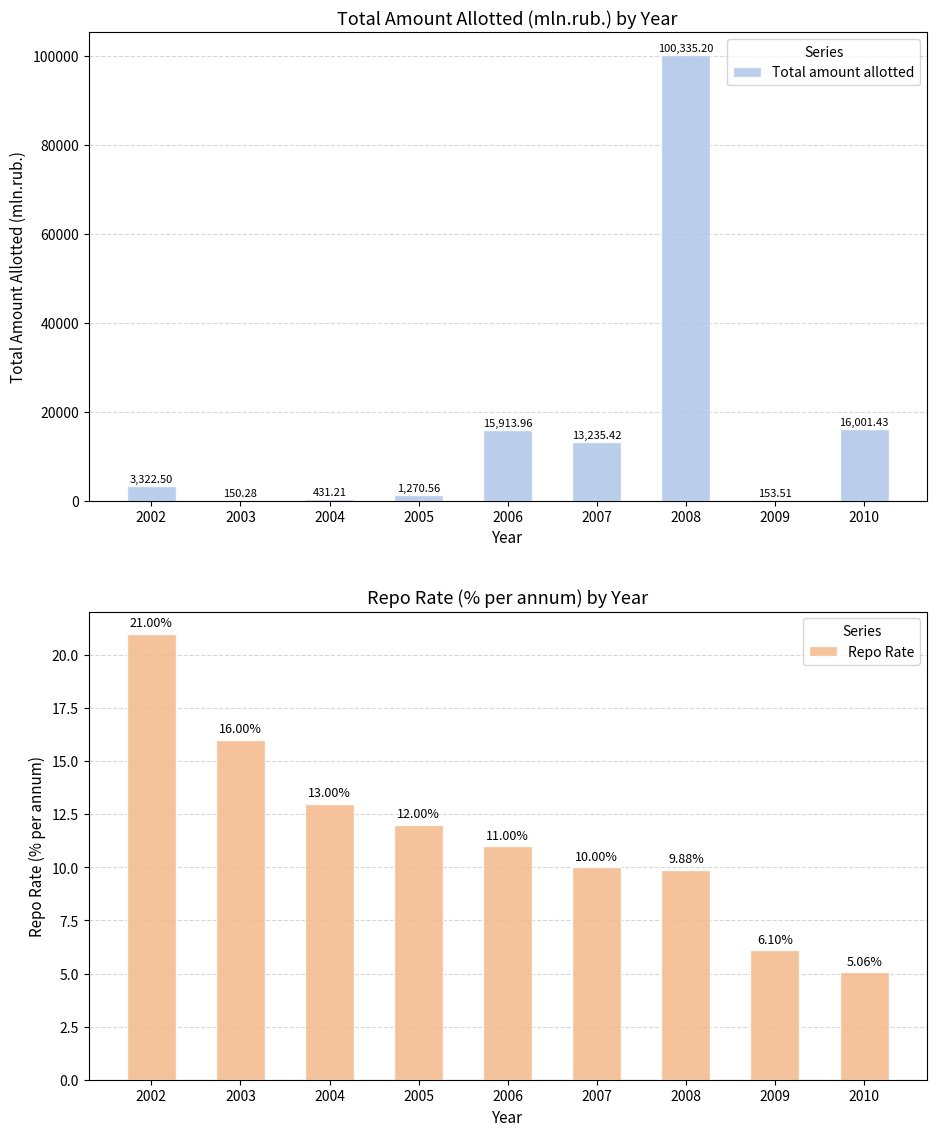

True or false: Total amount allotted has a value of 153.5 at 2009.

True